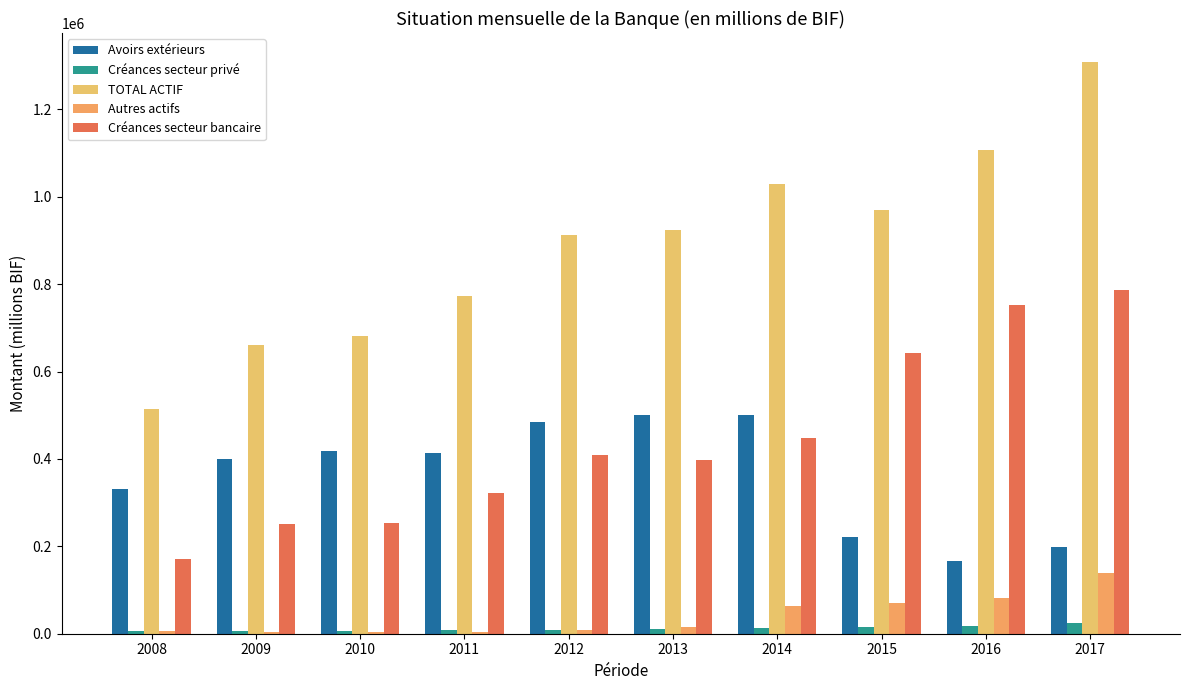

How many categories are shown in the chart?

10